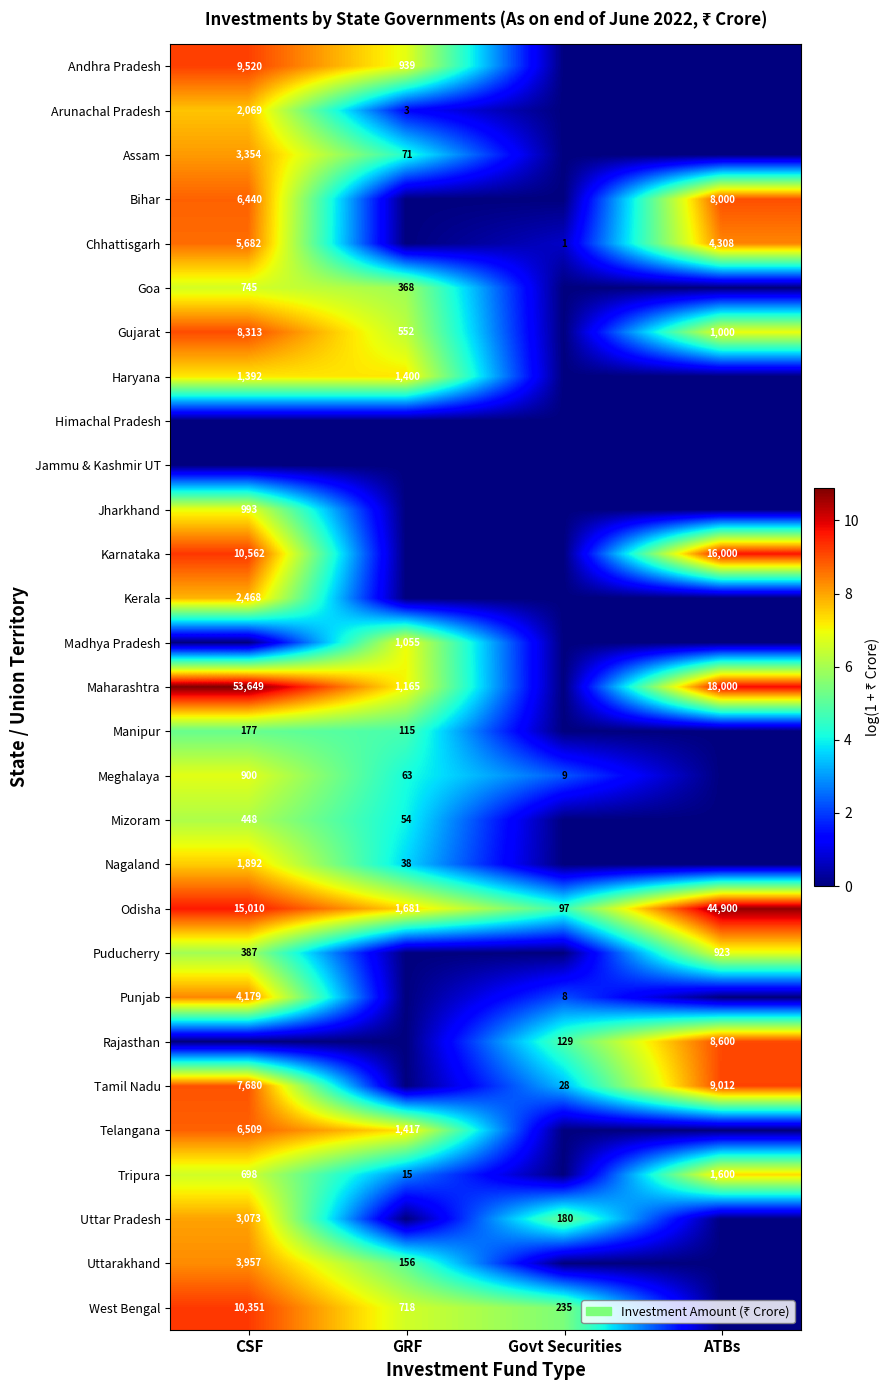

What is the spread (max minus min) of values at Govt Securities?

5.5